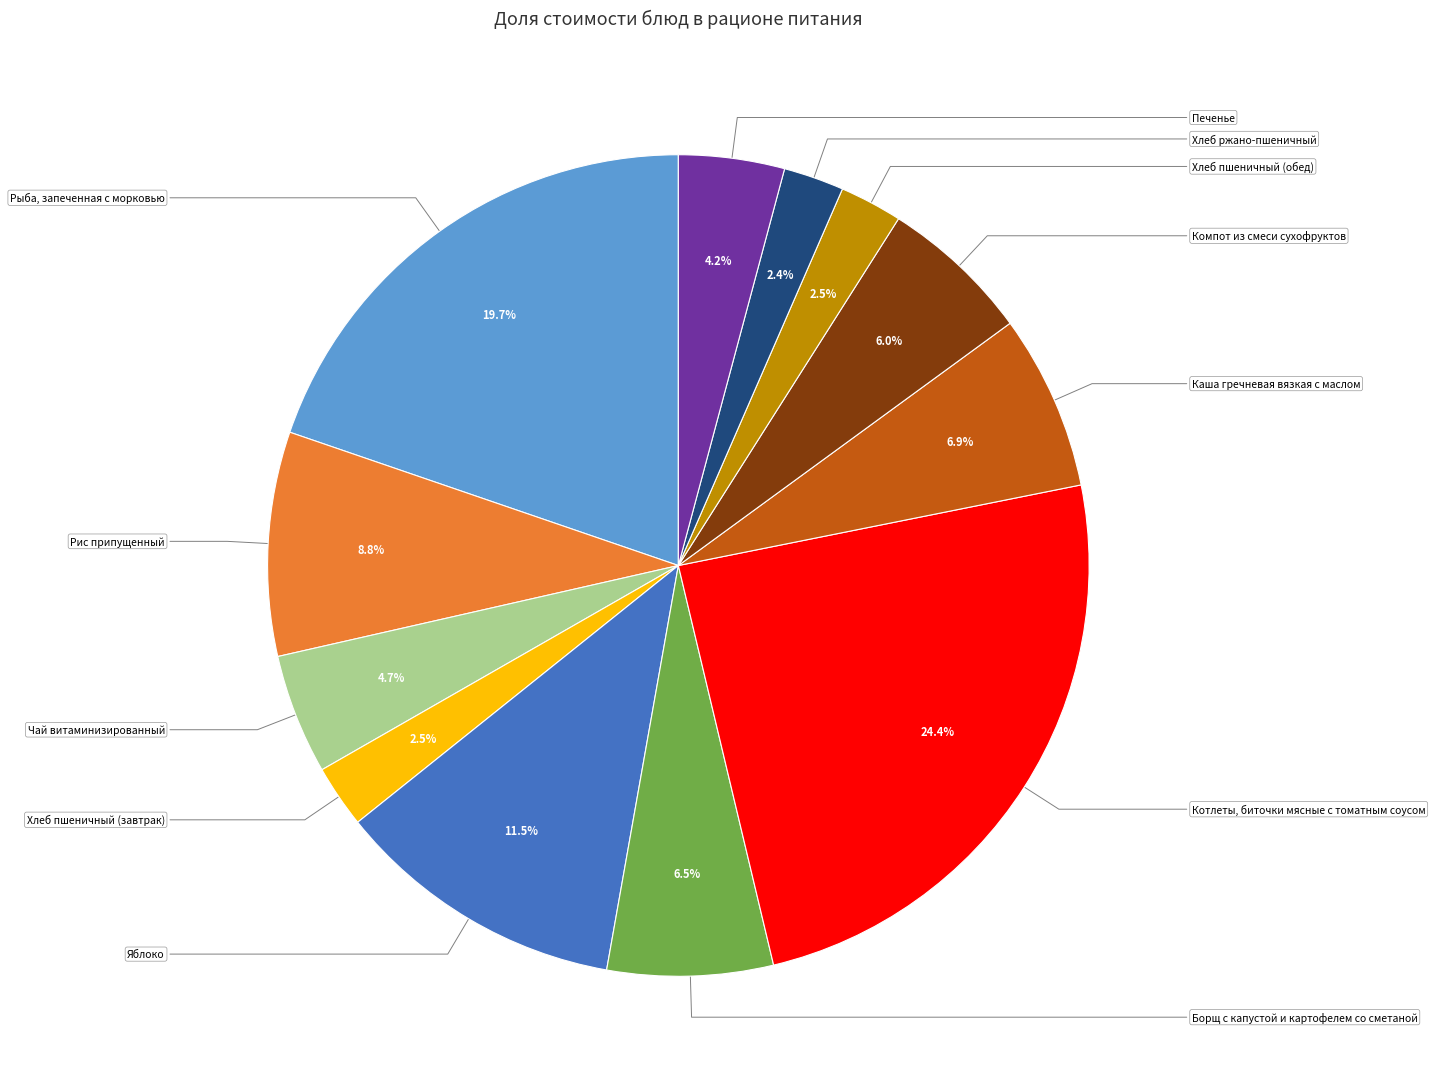

How much of the chart is everything except Чай витаминизированный?

95.3%